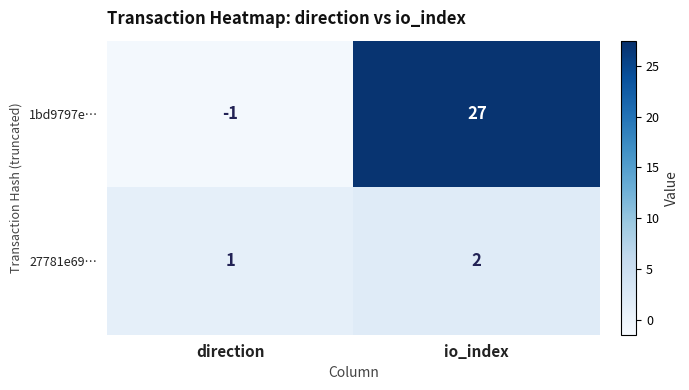

Rank the series by their maximum value, from lowest to highest.

27781e69…, 1bd9797e…